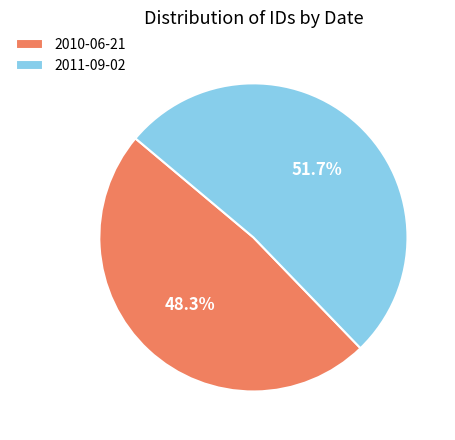

Is the sum of 2010-06-21 and 2011-09-02 greater than half?

Yes